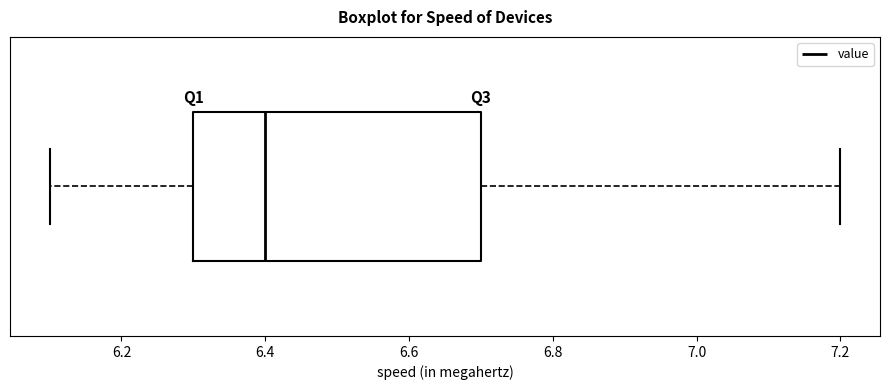

Where does the left whisker of the box end on the x-axis? The values are not printed on the chart, so give them approximately, as read against the axis.

6.1